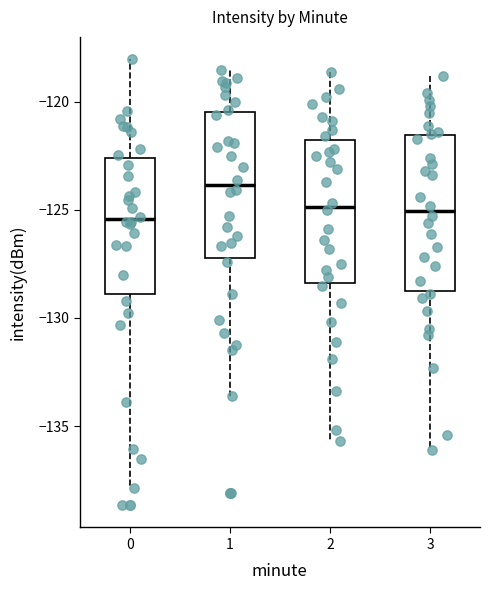

Reading left to right, transcribe this box plot: for each box, give where its median line is, the range the box spans, and where its two whiskers end, as read against the y-axis. The values are not printed on the chart, so give them approximately, as read against the axis.

0: median -125.5, box -129.0 to -122.5, whiskers -138.0 to -118.0
1: median -124.0, box -127.0 to -120.5, whiskers -133.5 to -118.5
2: median -125.0, box -128.5 to -121.5, whiskers -135.5 to -118.5
3: median -125.0, box -128.5 to -121.5, whiskers -136.0 to -119.0